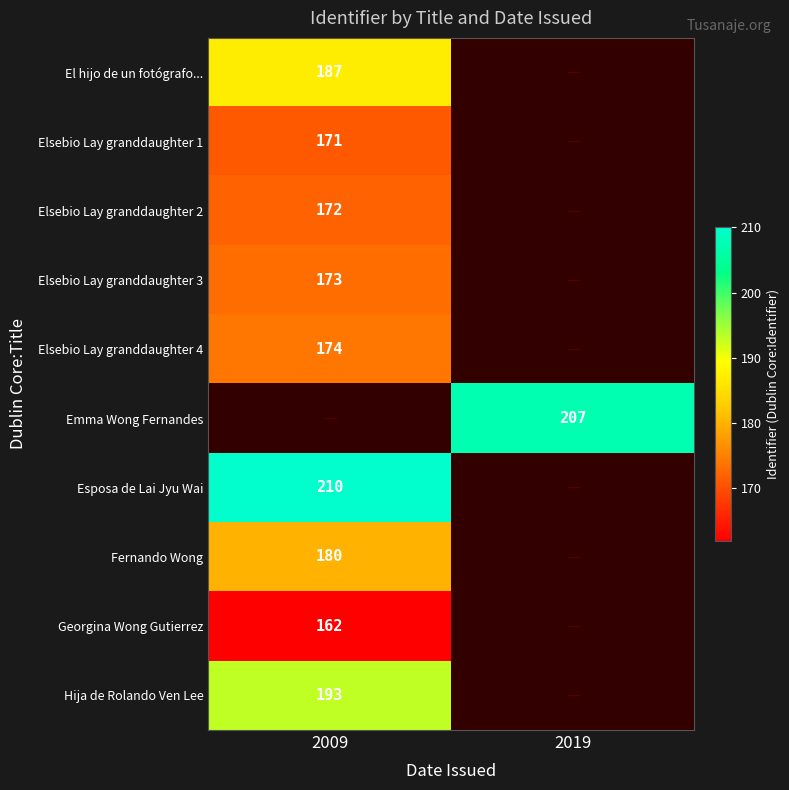

The Elsebio Lay granddaughter 1 series shows 71 at 2009. True or false?

False